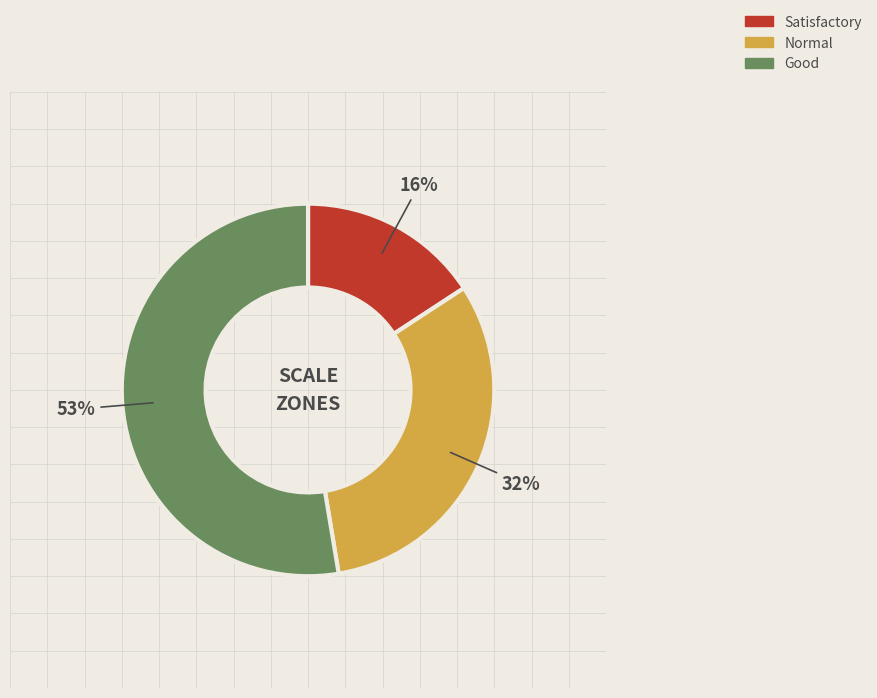

To the nearest percent, what percentage of the pie is Normal?

32%